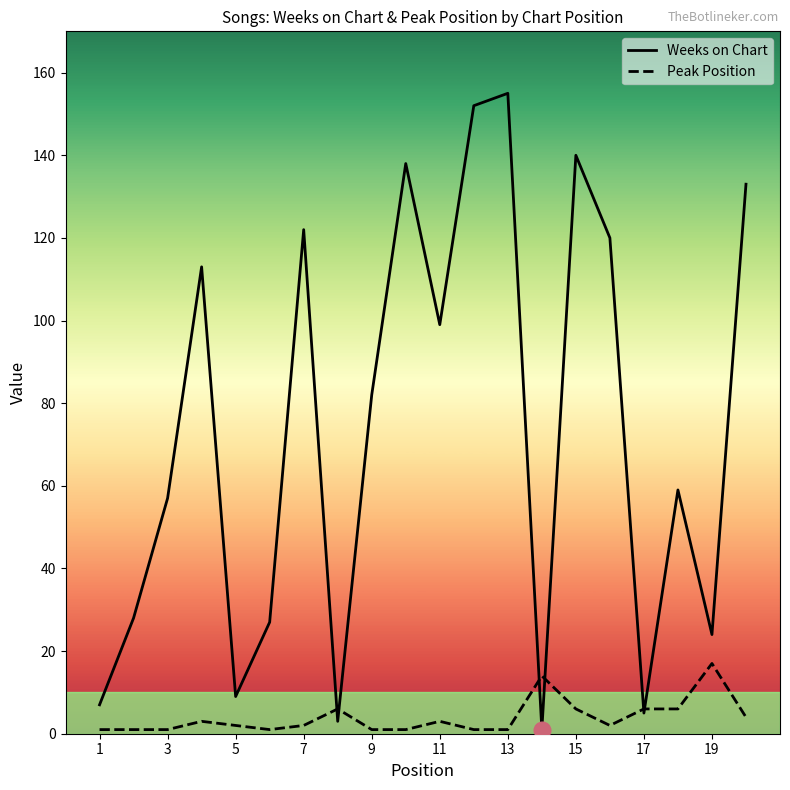

True or false: Weeks on Chart and Peak Position cross at least once.

True